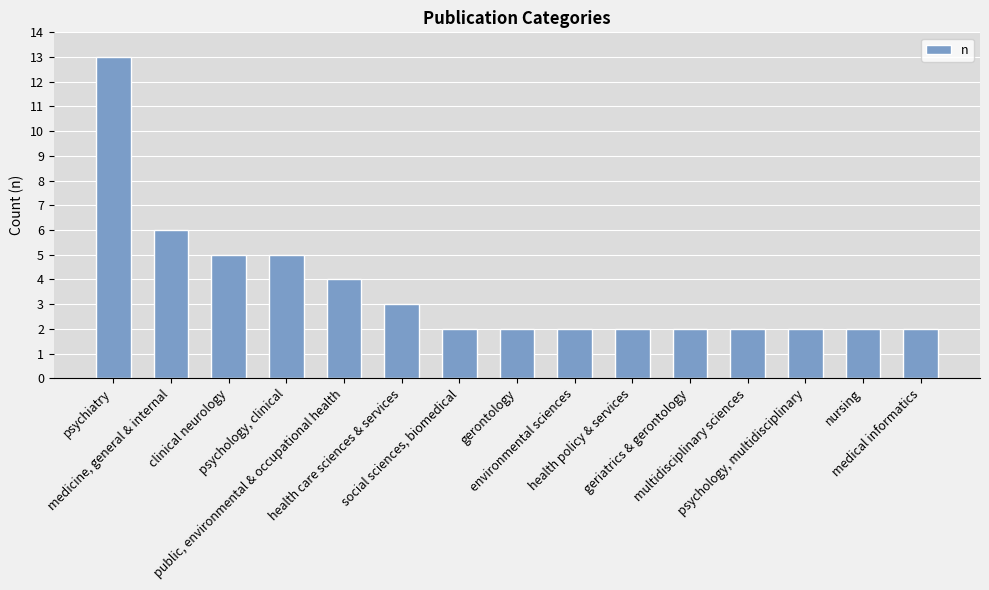

What is the label of the 5th bar from the right?

geriatrics & gerontology